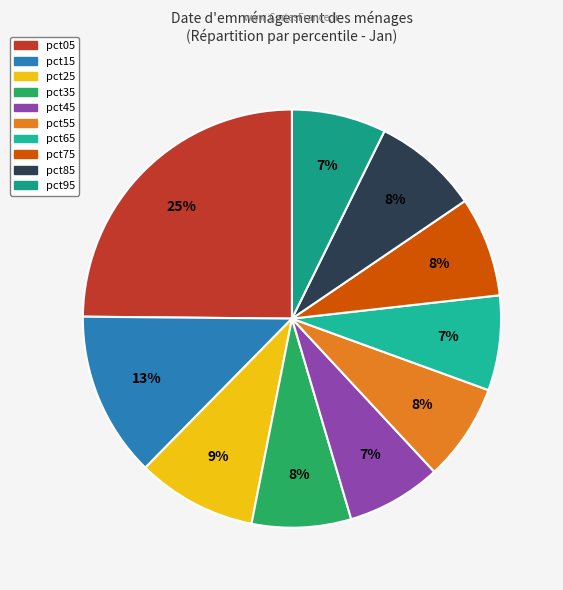

Does any single category account for the majority?

No